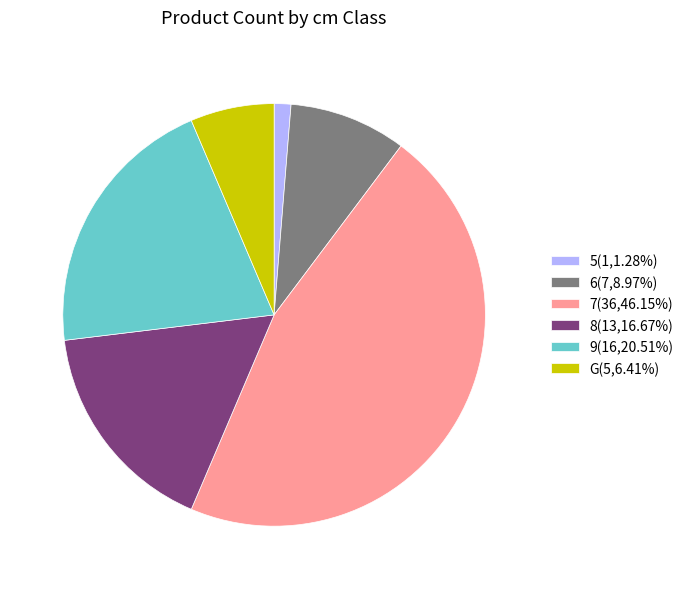

What is the ratio of the value at 9(16,20.51%) to the value at 5(1,1.28%)?

16.0